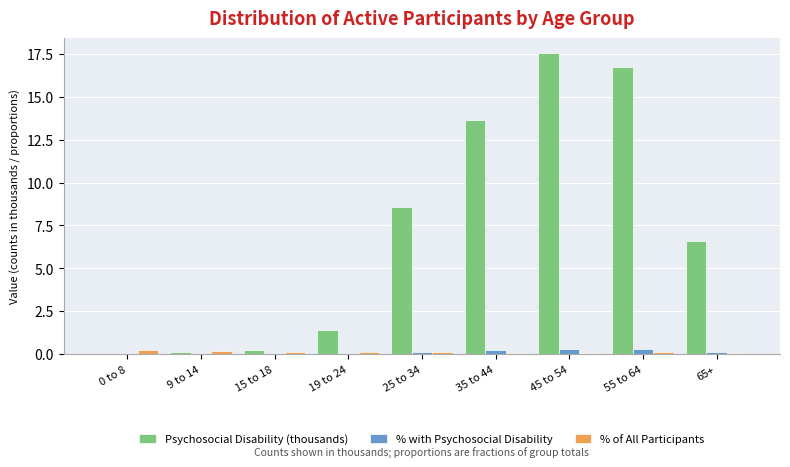

Is it true that Psychosocial Disability (thousands) equals 16.7 at 55 to 64?

True